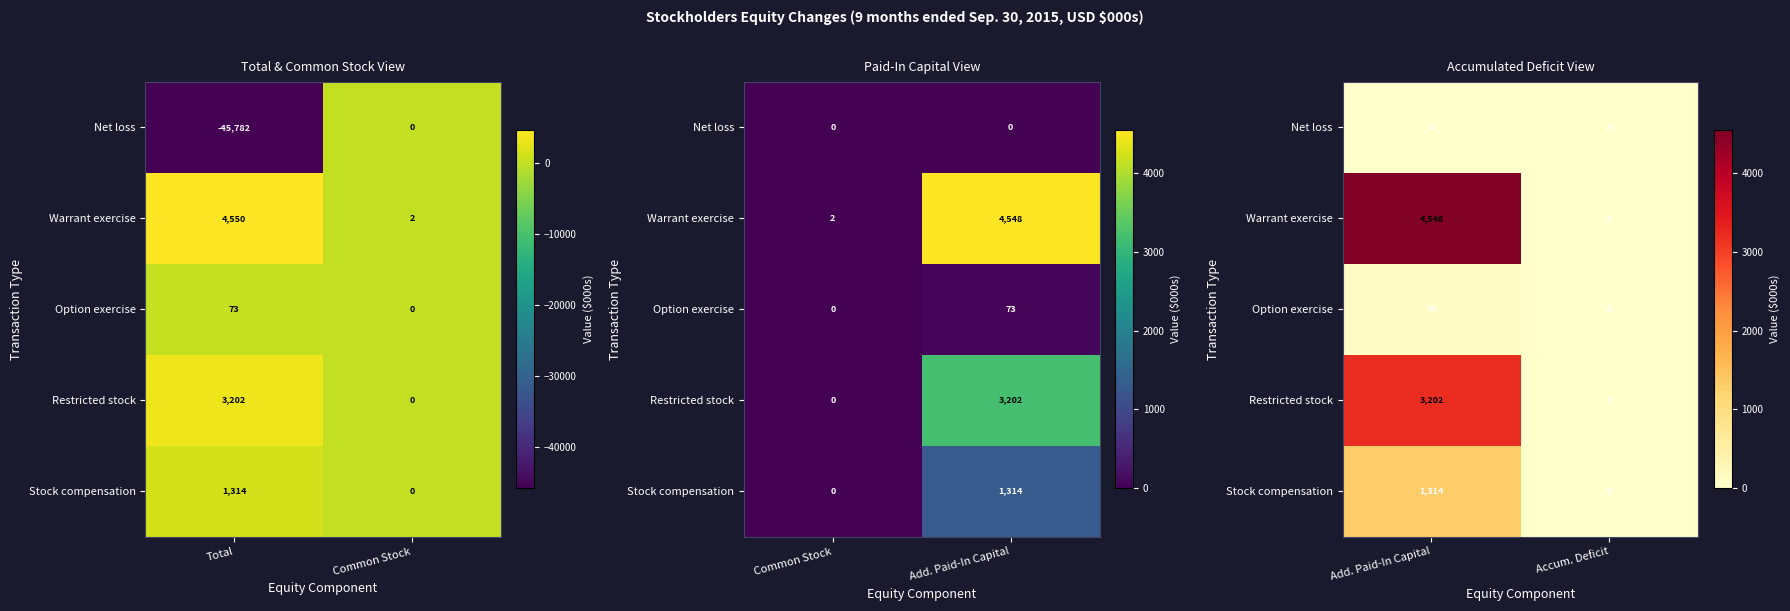

How many Option exercise values are between 0 and 73?

2